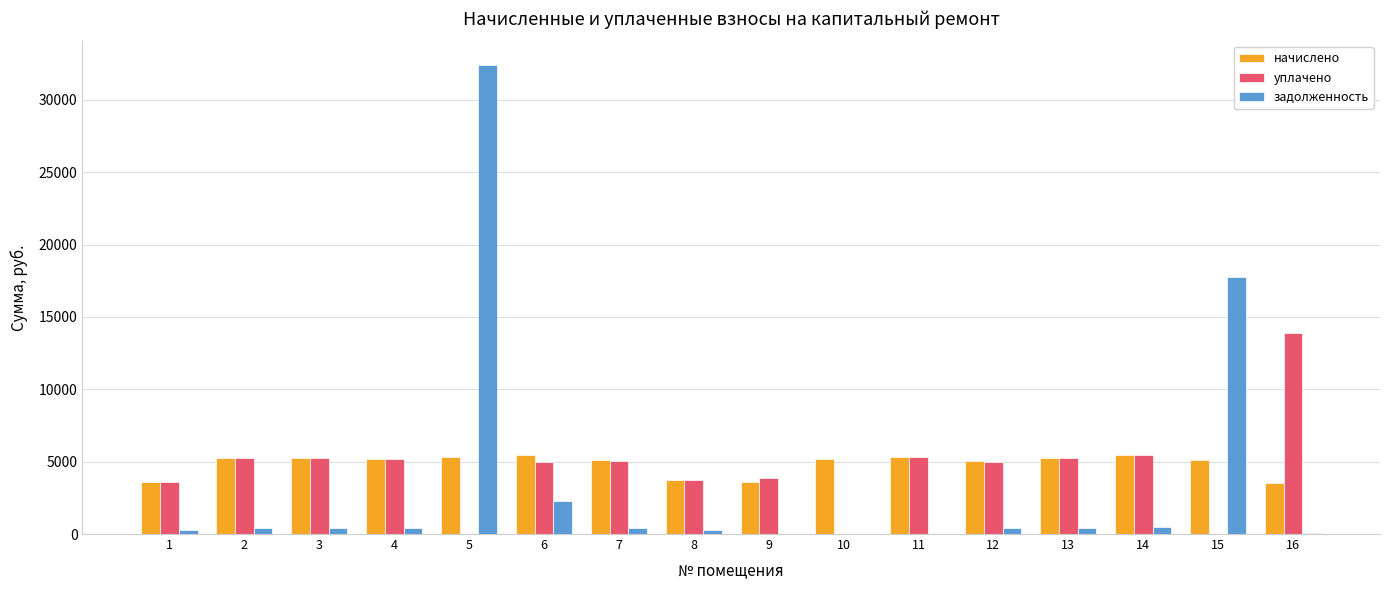

What is the sum of all уплачено values?

71765.9